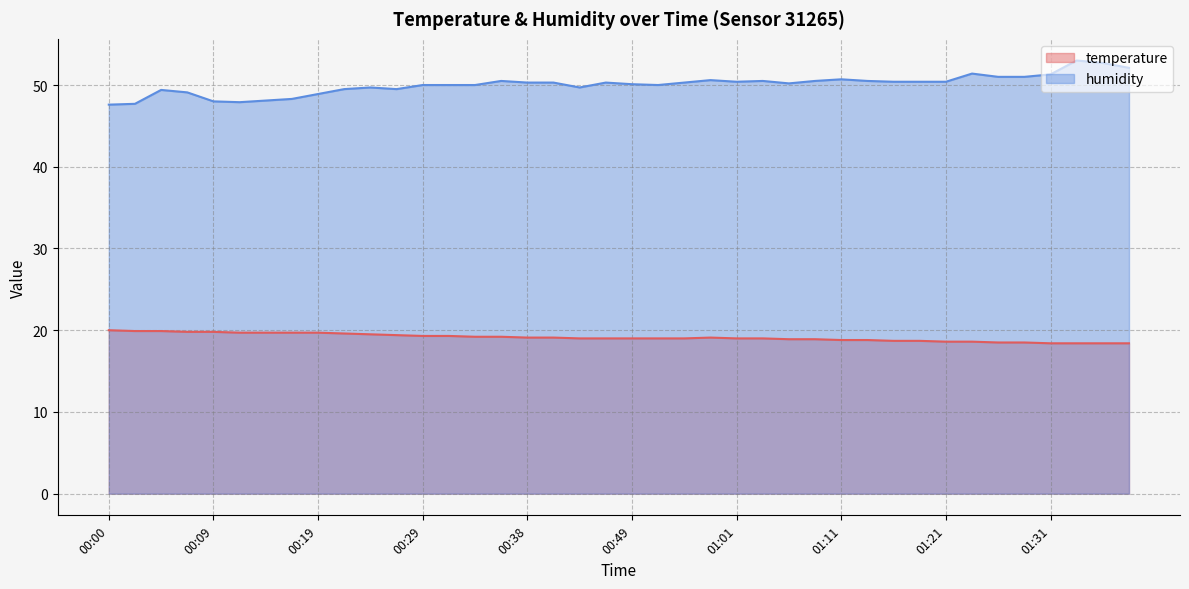

True or false: humidity has a value of 29.9 at 00:04.

False